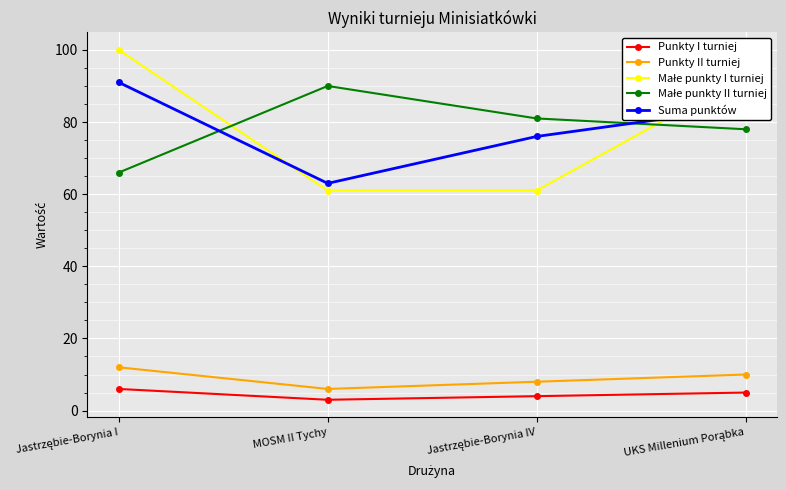

How many series are shown in this chart?

5